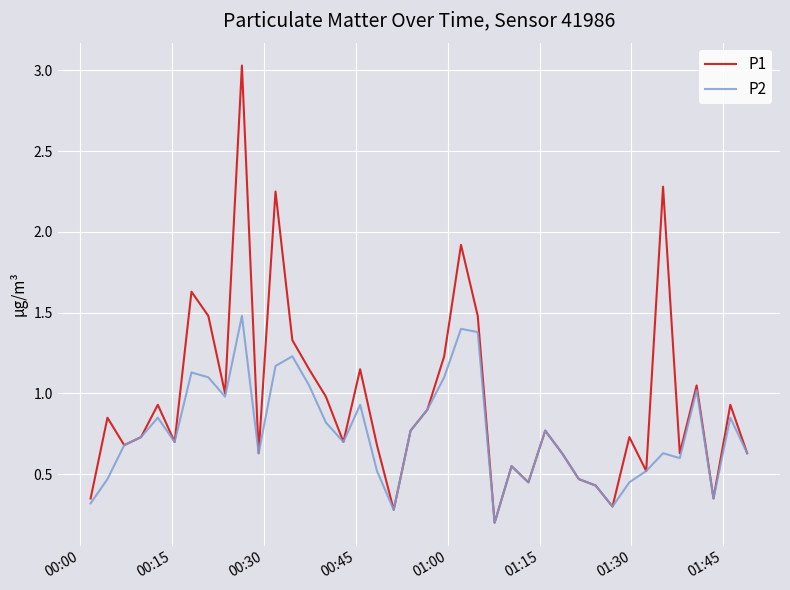

What is the maximum value shown in the chart?

3.0